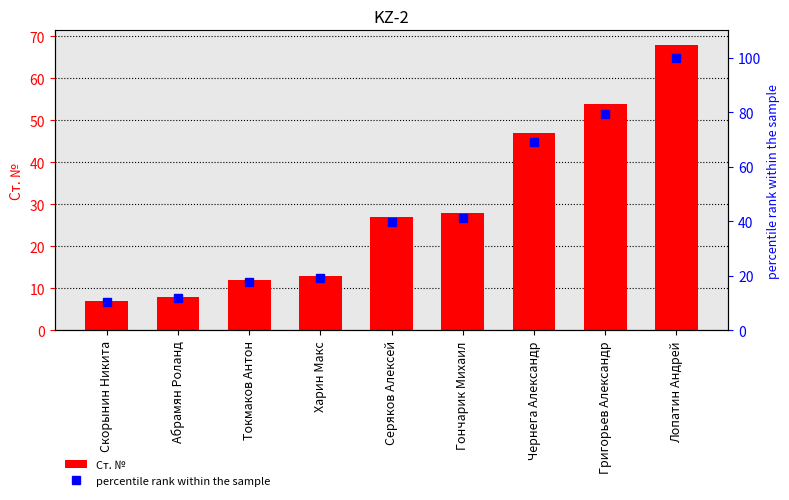

Does the chart contain any negative values?

No